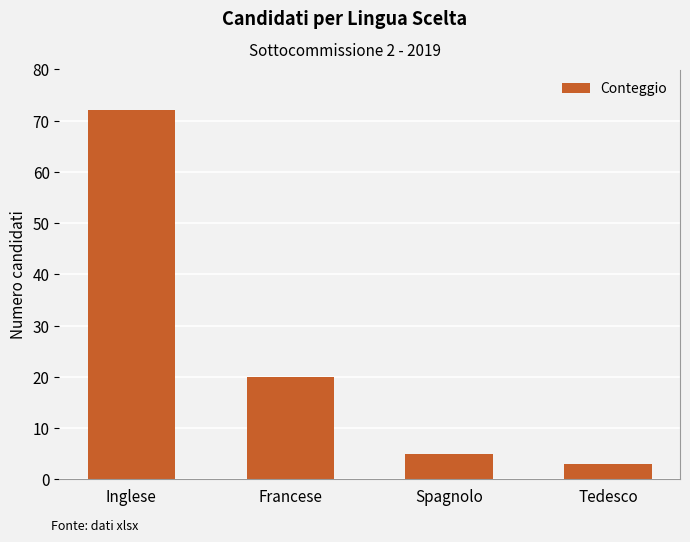

What is the label of the 3rd bar from the left?

Spagnolo